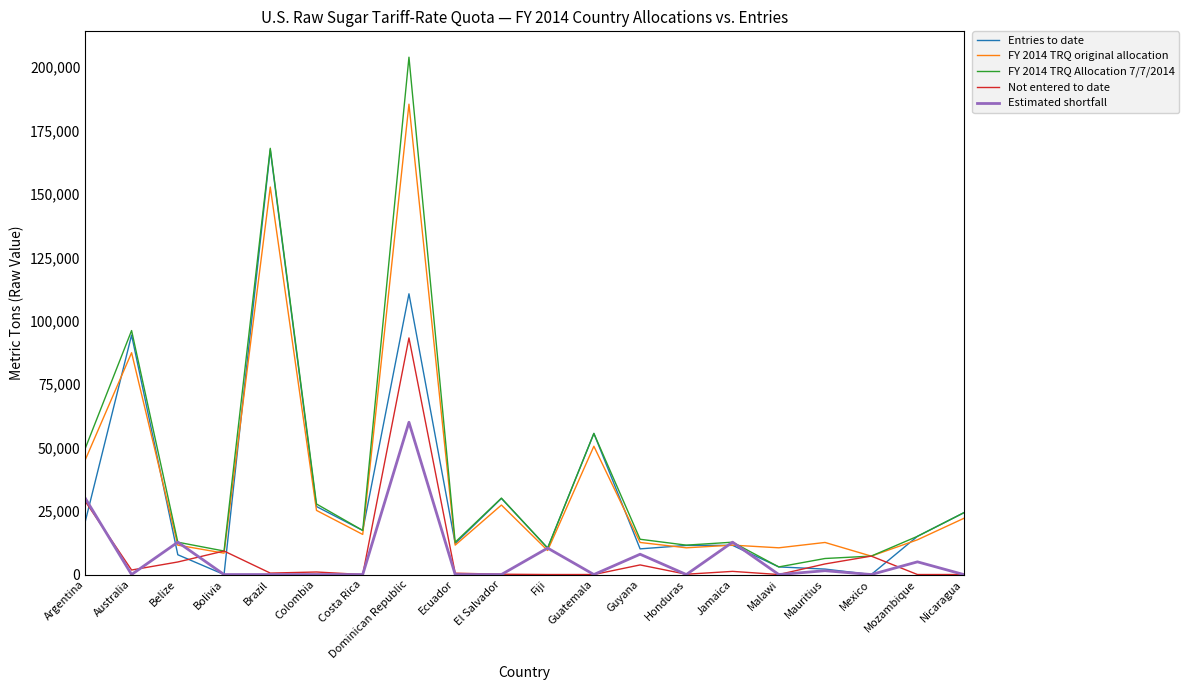

Rank the series by their maximum value, from lowest to highest.

Estimated shortfall, Not entered to date, Entries to date, FY 2014 TRQ original allocation, FY 2014 TRQ Allocation 7/7/2014